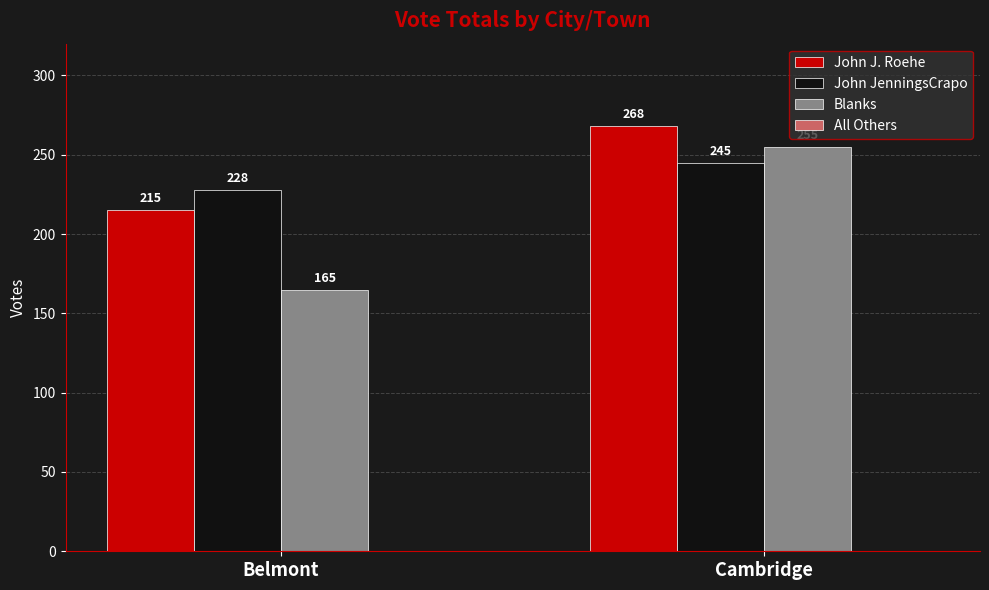

The value of John J. Roehe at Belmont is 386. True or false?

False